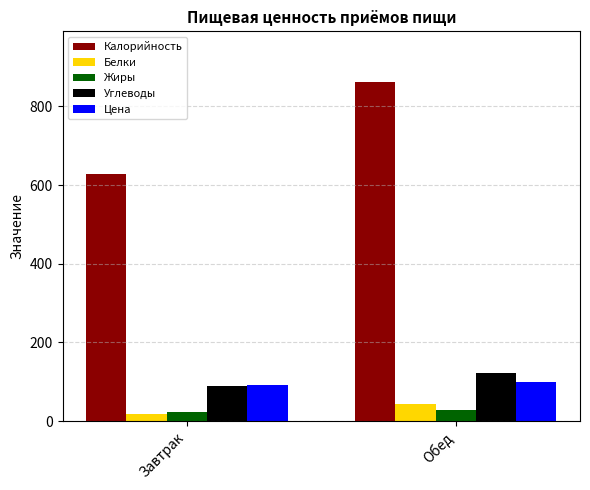

What is the approximate value of Белки at Завтрак?

18.1